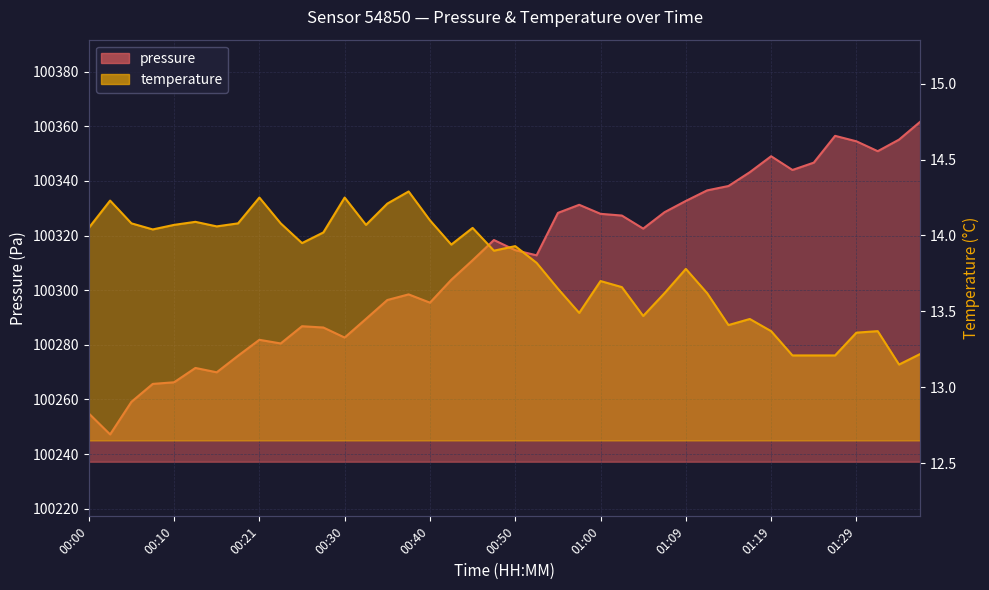

Between 00:23 and 00:43, which series saw the biggest shift?

pressure